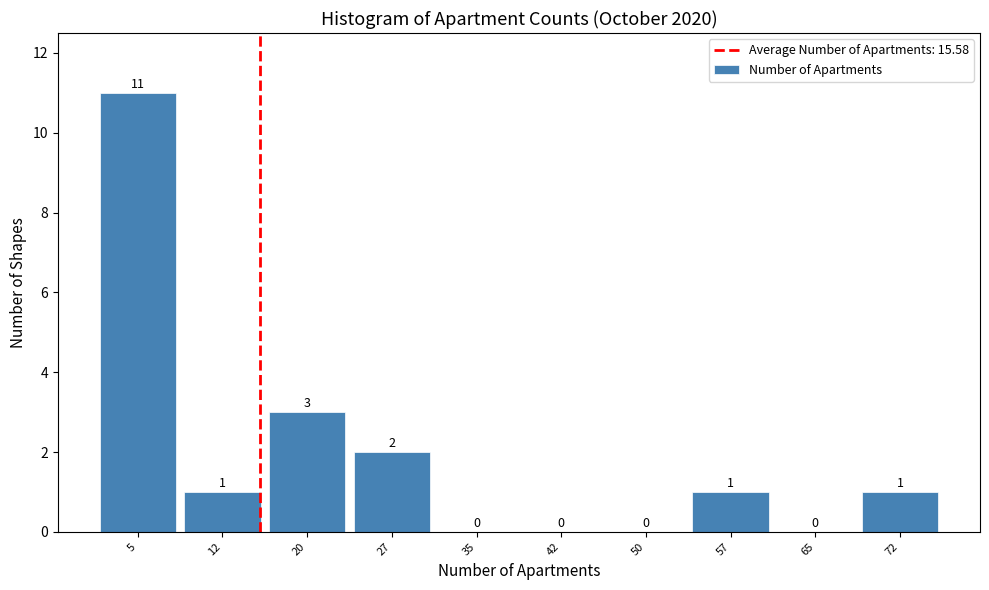

Reading left to right, transcribe this chart: for each bar, give the range it covers on the x-axis and its height. The bar edges are not printed on the chart, so give them approximately, as read against the axis.

1.0 to 8.5: 11
8.5 to 16.0: 1
16.0 to 23.5: 3
23.5 to 31.0: 2
31.0 to 38.5: 0
38.5 to 46.0: 0
46.0 to 53.5: 0
53.5 to 61.0: 1
61.0 to 68.5: 0
68.5 to 76.0: 1